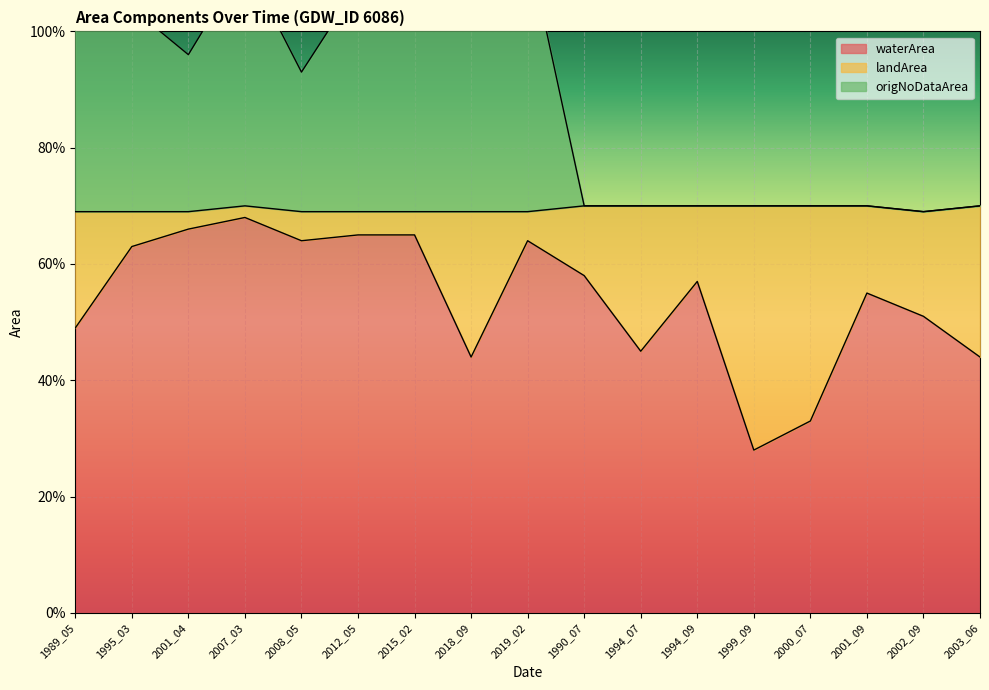

Between 2015_02 and 2018_09, which is larger?

2015_02